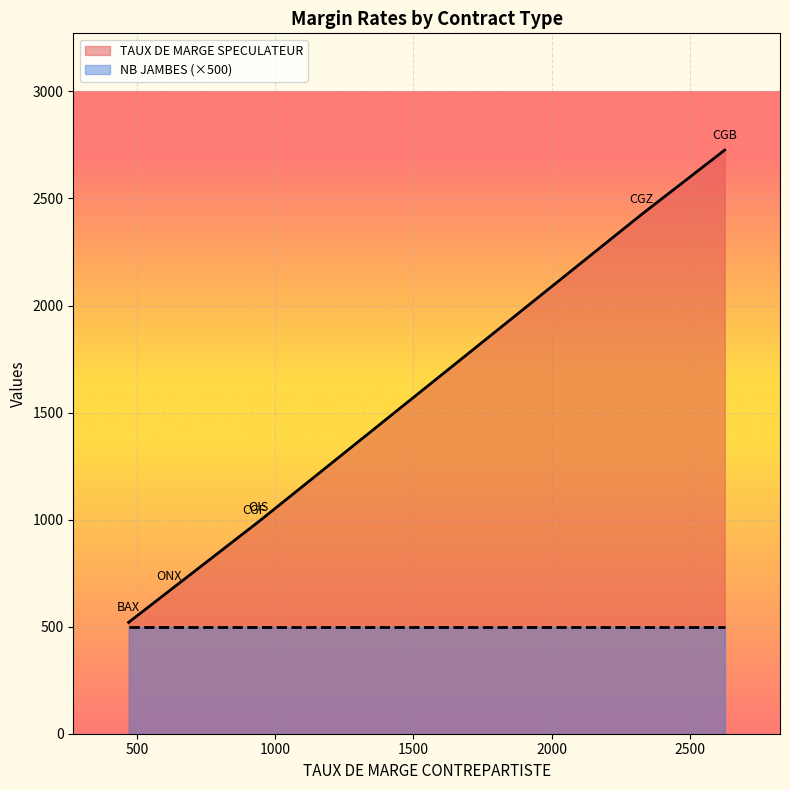

List the series in order of their peak value, highest first.

TAUX DE MARGE SPECULATEUR, NB JAMBES (×500)